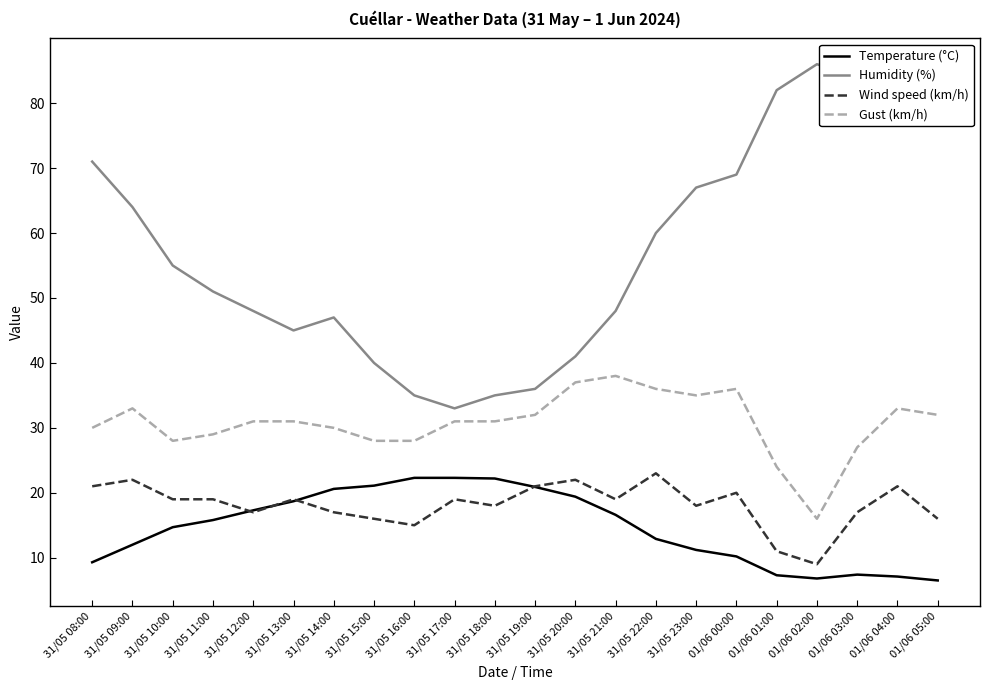

What is the spread (max minus min) of values at 31/05 12:00?

31.0